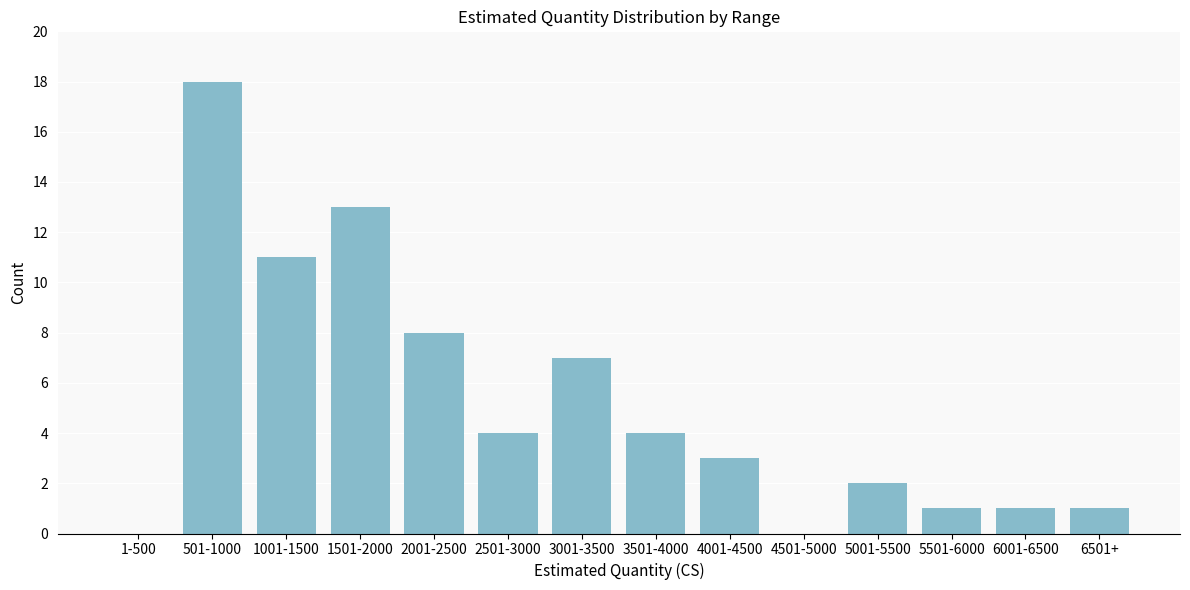

Reading right to left, extract all data points from this chart.

6501+=1	6001-6500=1	5501-6000=1	5001-5500=2	4501-5000=0	4001-4500=3	3501-4000=4	3001-3500=7	2501-3000=4	2001-2500=8	1501-2000=13	1001-1500=11	501-1000=18	1-500=0